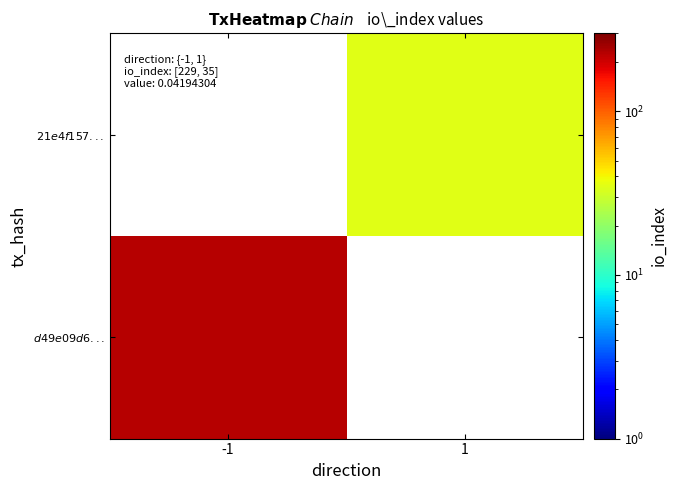

What is the minimum value shown in the chart?

35.0